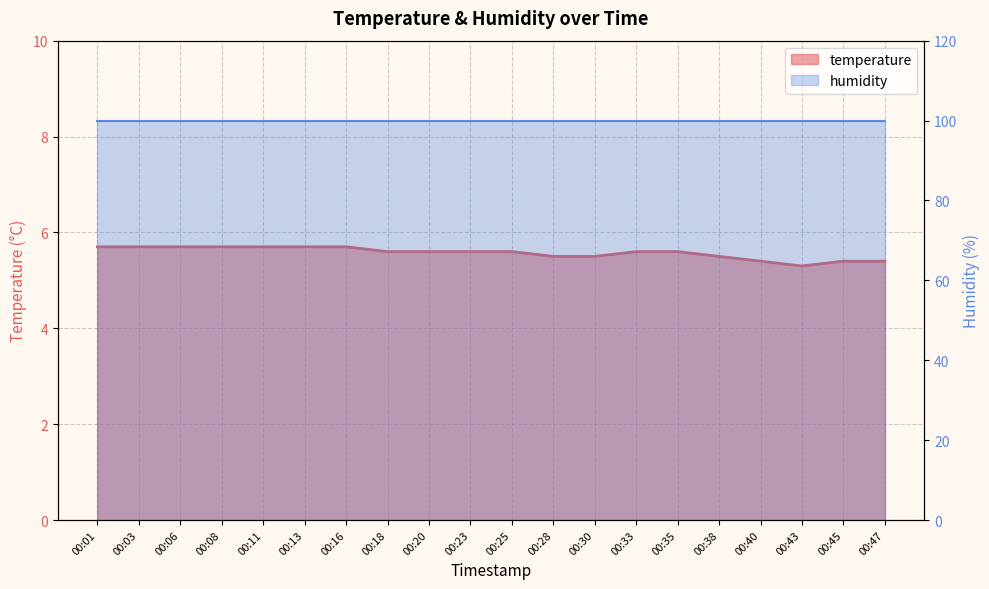

What is the value of the 6th point from the left?

5.7